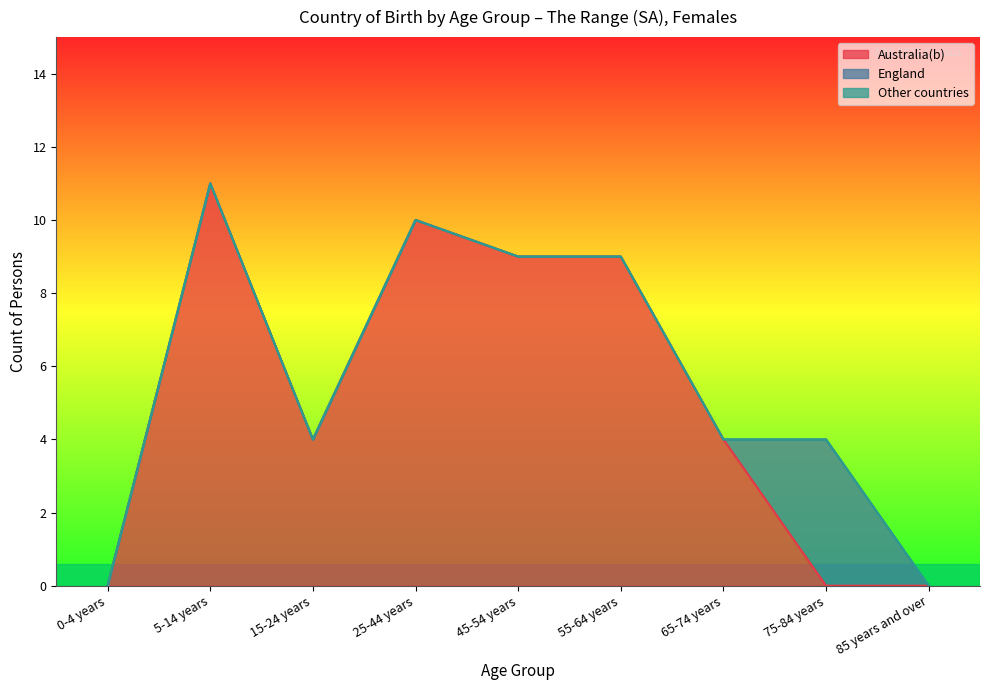

What is the sum of all Australia(b) values?

47